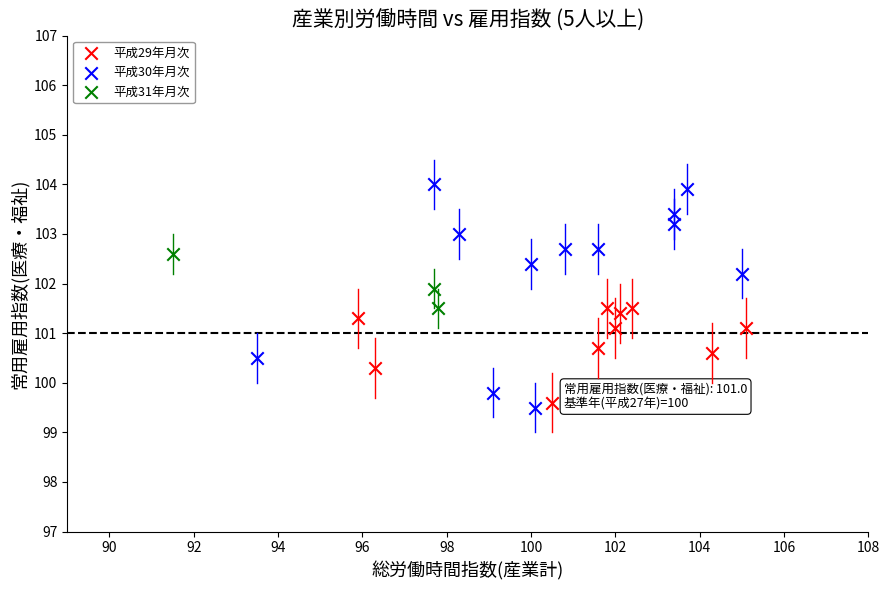

Which series contains the highest Y value?

平成30年月次